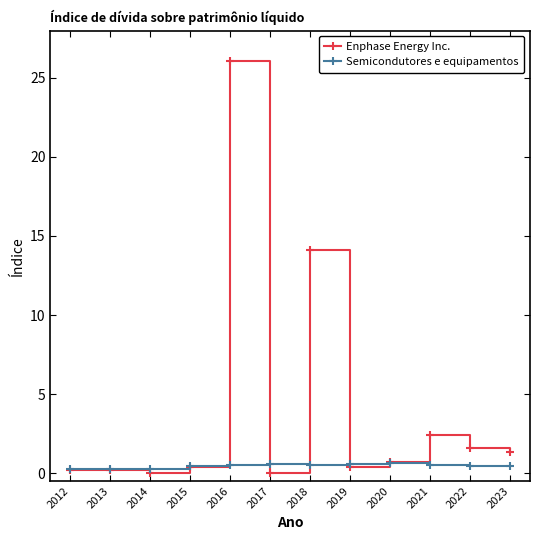

At how many categories does at least one series exceed 11?

2